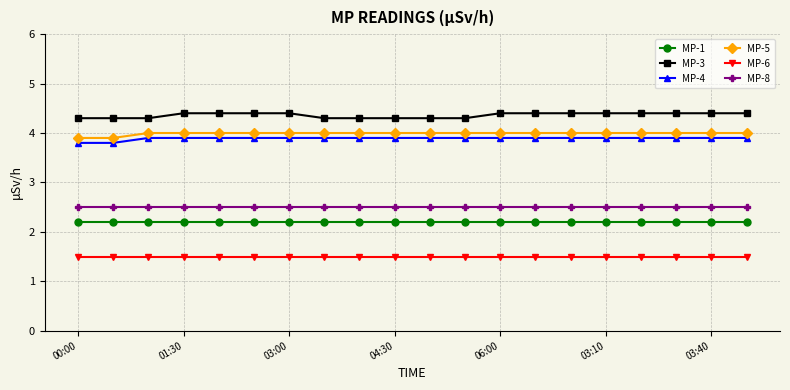

What is the greatest value displayed?

4.4